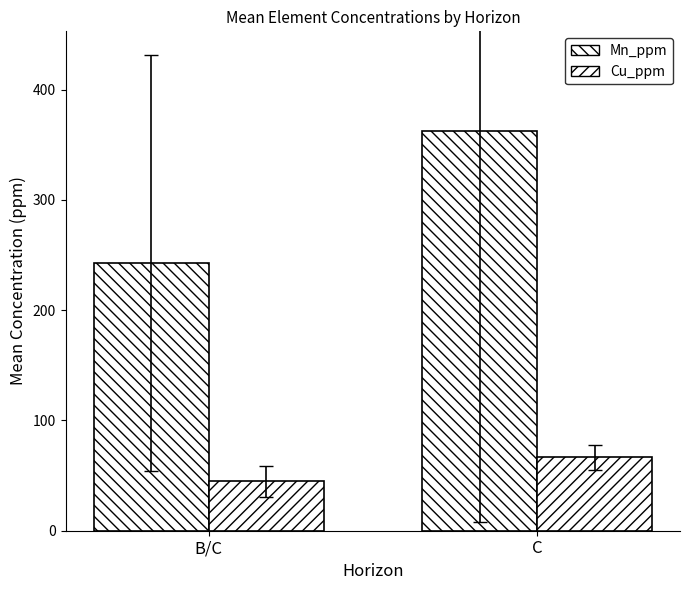

Are the bars grouped side by side (vs. stacked)?

Yes